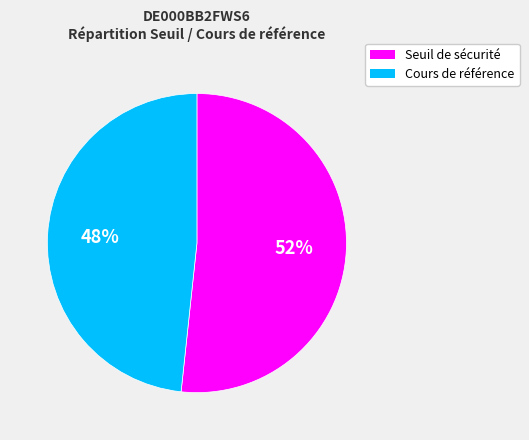

What is the smallest slice in the pie chart?

Cours de référence